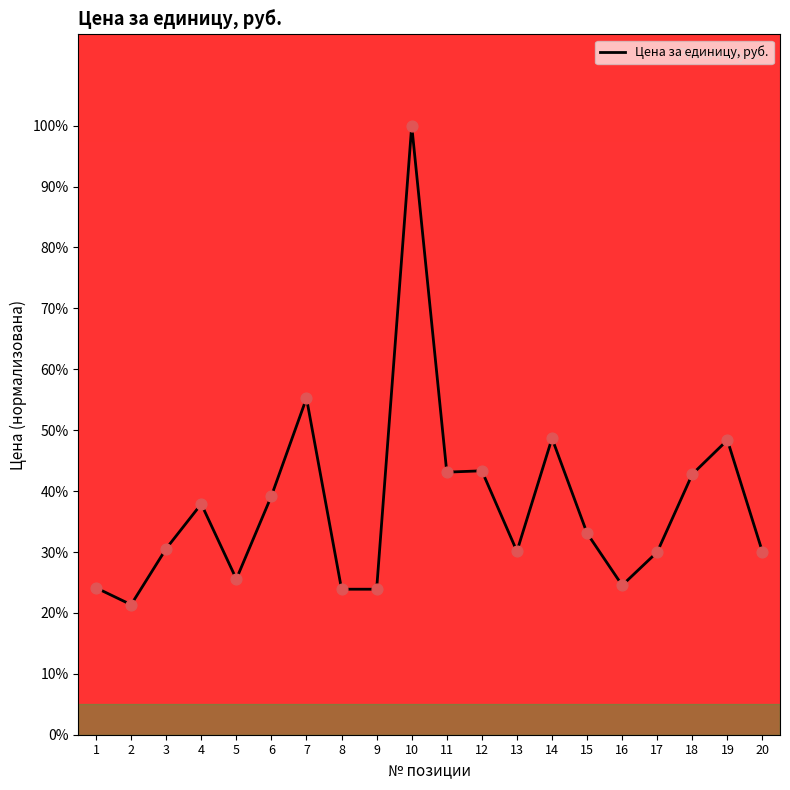

What is the change in value from 11 to 15?

-10.0